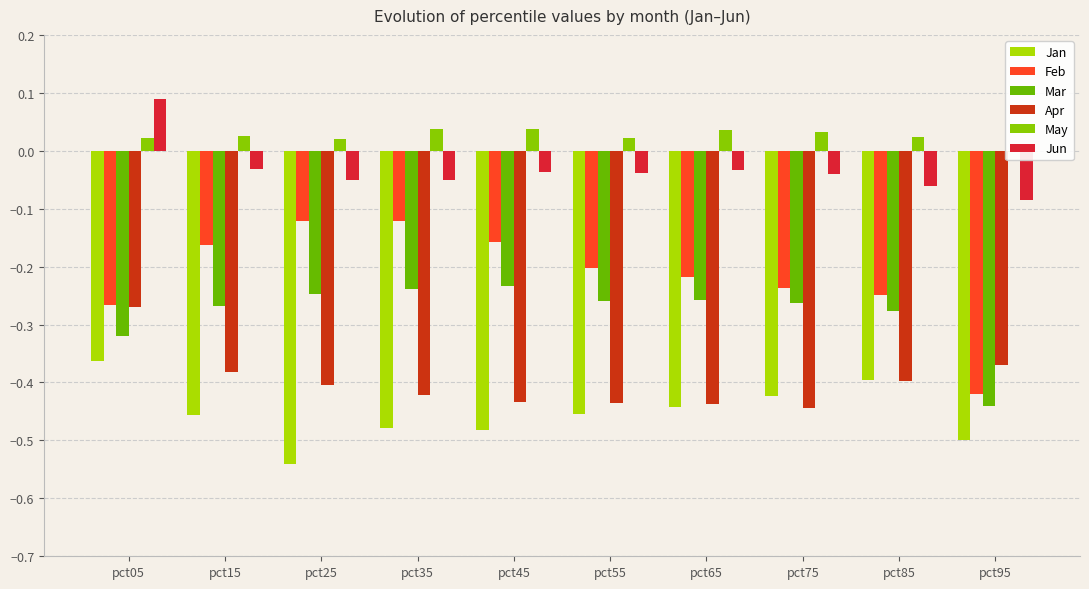

What is the difference between the highest and lowest values at pct25?

0.6